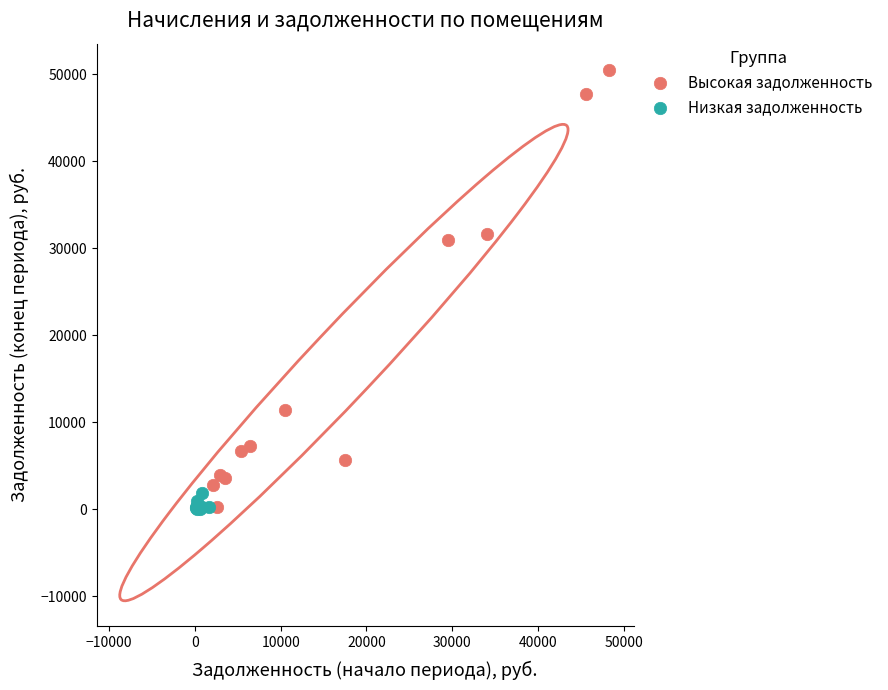

Which series has the largest Y range (max minus min)?

Высокая задолженность